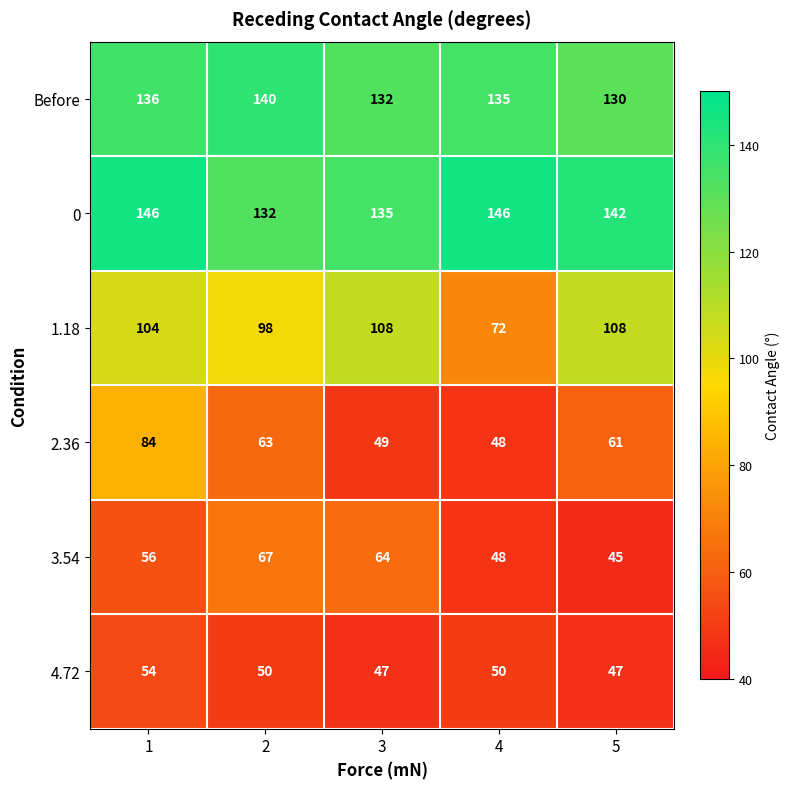

Which series has the largest total across all categories?

0